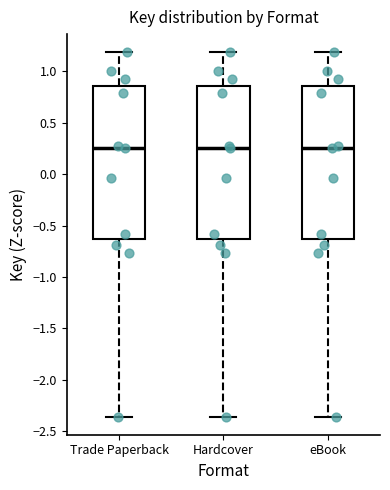

Reading left to right, transcribe this box plot: for each box, give where its median line is, the range the box spans, and where its two whiskers end, as read against the y-axis. The values are not printed on the chart, so give them approximately, as read against the axis.

Trade Paperback: median 0.25, box -0.65 to 0.85, whiskers -2.35 to 1.20
Hardcover: median 0.25, box -0.65 to 0.85, whiskers -2.35 to 1.20
eBook: median 0.25, box -0.65 to 0.85, whiskers -2.35 to 1.20